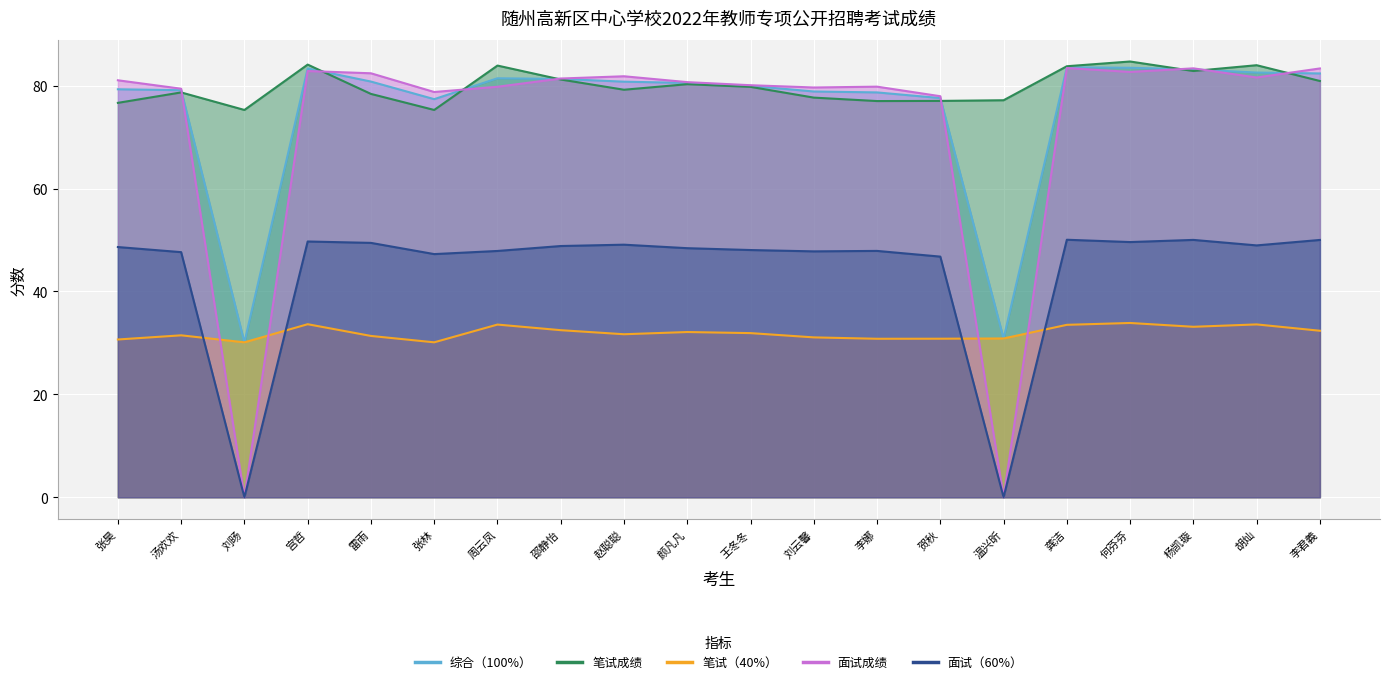

True or false: 综合（100%） and 面试（60%） intersect in this chart.

False